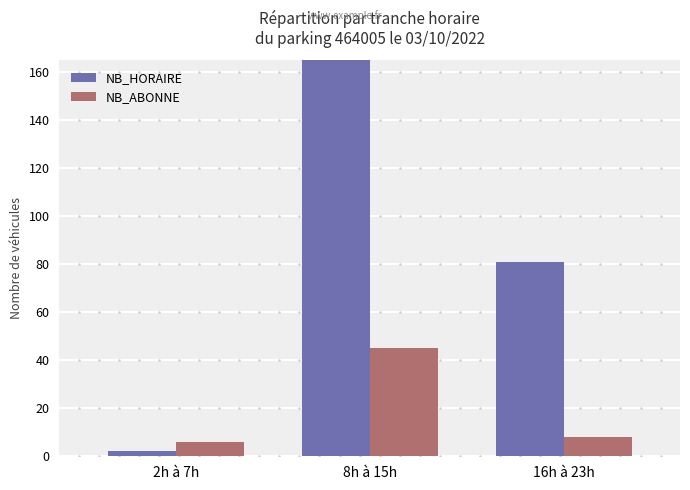

The value of NB_HORAIRE at 2h à 7h is 2. True or false?

True